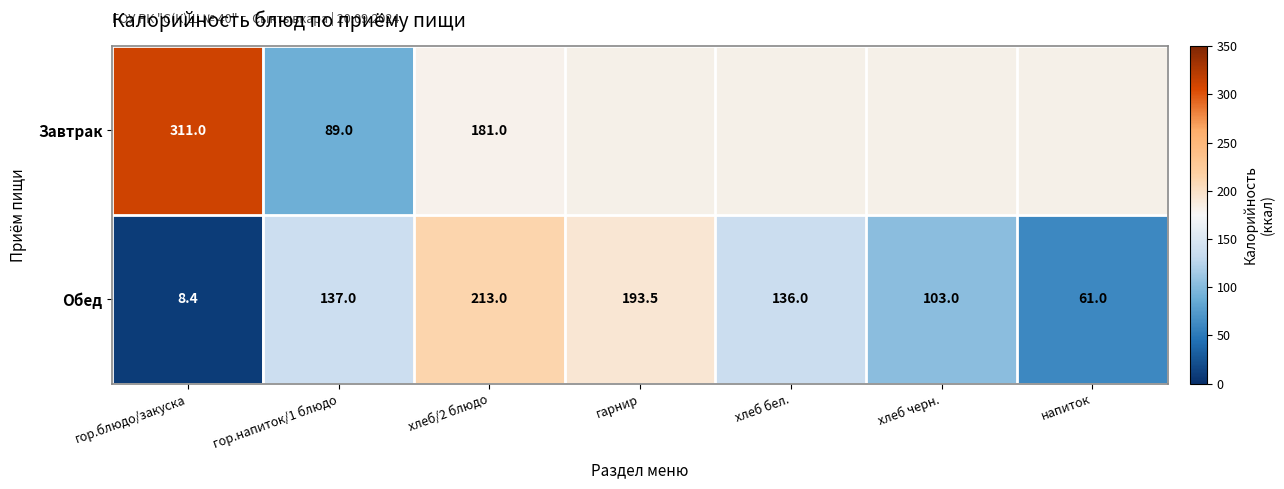

The value of Обед at напиток is 19.5. True or false?

False